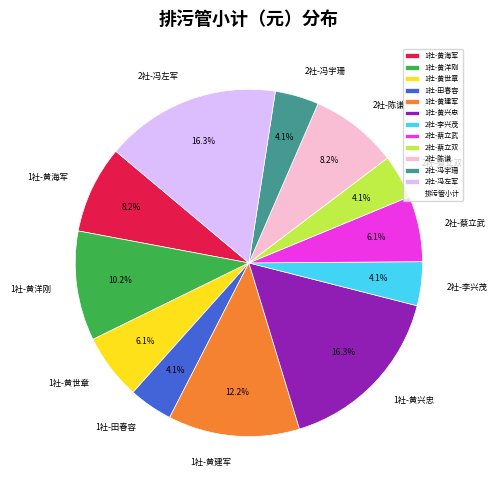

To the nearest percent, what is the combined percentage of 1社-田春容 and 1社-黄海军?

12%